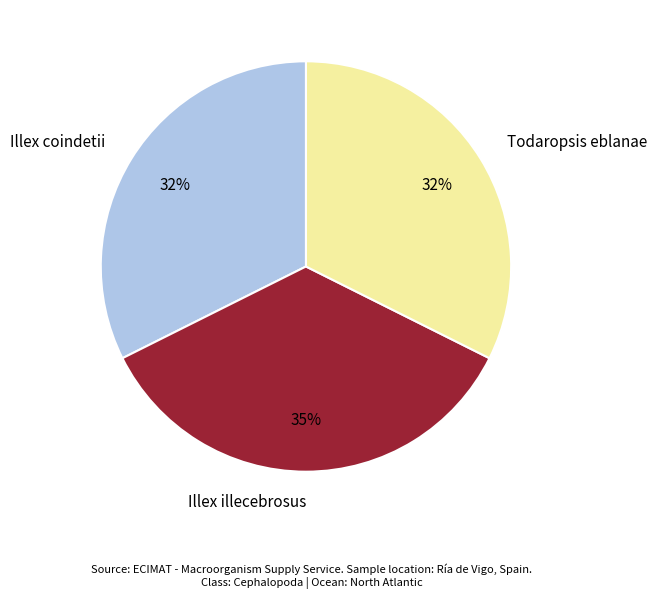

The Illex illecebrosus slice represents 47% of the pie. True or false?

False